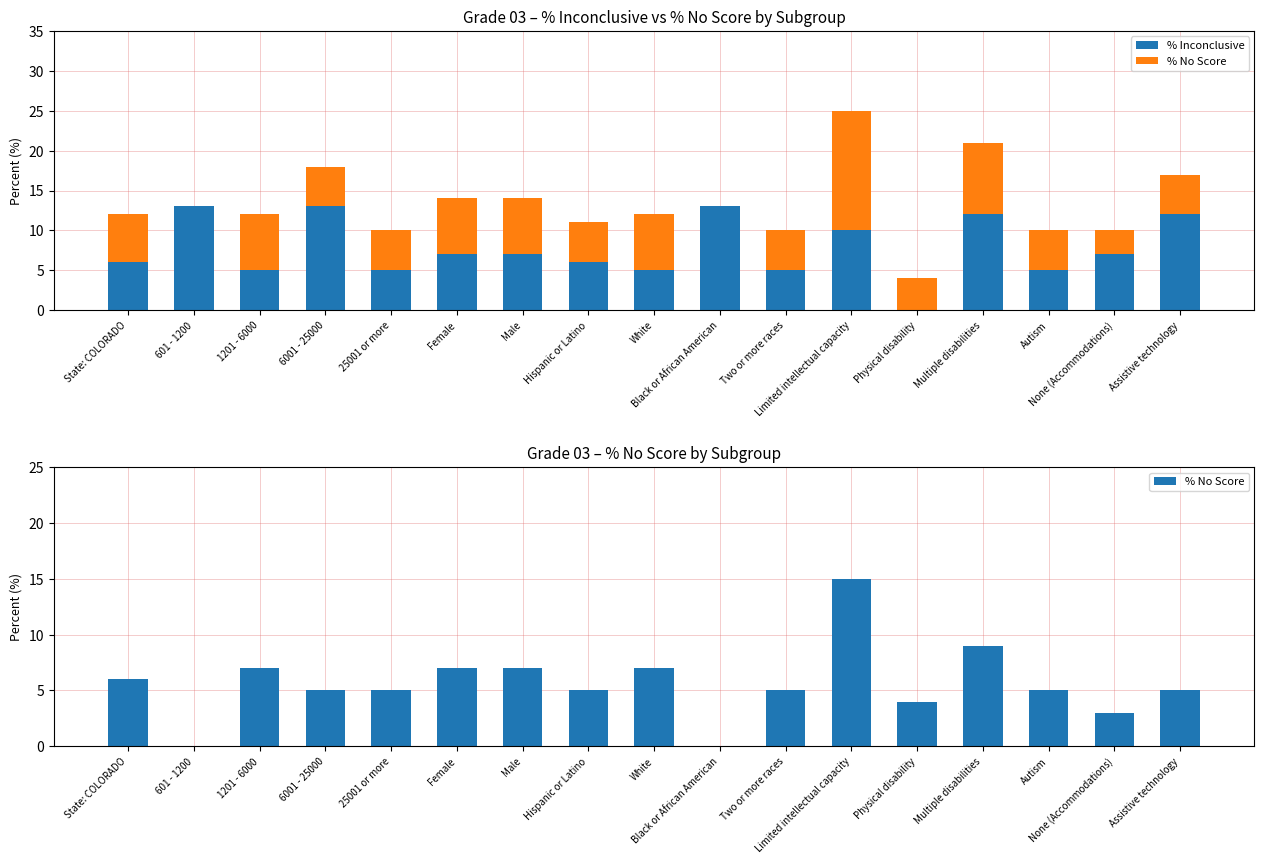

Reading left to right, transcribe all the data shown in this chart.

% Inconclusive: State: COLORADO=6	601 - 1200=13	1201 - 6000=5	6001 - 25000=13	25001 or more=5	Female=7	Male=7	Hispanic or Latino=6	White=5	Black or African American=13	Two or more races=5	Limited intellectual capacity=10	Physical disability=0	Multiple disabilities=12	Autism=5	None (Accommodations)=7	Assistive technology=12
% No Score: State: COLORADO=6	601 - 1200=0	1201 - 6000=7	6001 - 25000=5	25001 or more=5	Female=7	Male=7	Hispanic or Latino=5	White=7	Black or African American=0	Two or more races=5	Limited intellectual capacity=15	Physical disability=4	Multiple disabilities=9	Autism=5	None (Accommodations)=3	Assistive technology=5